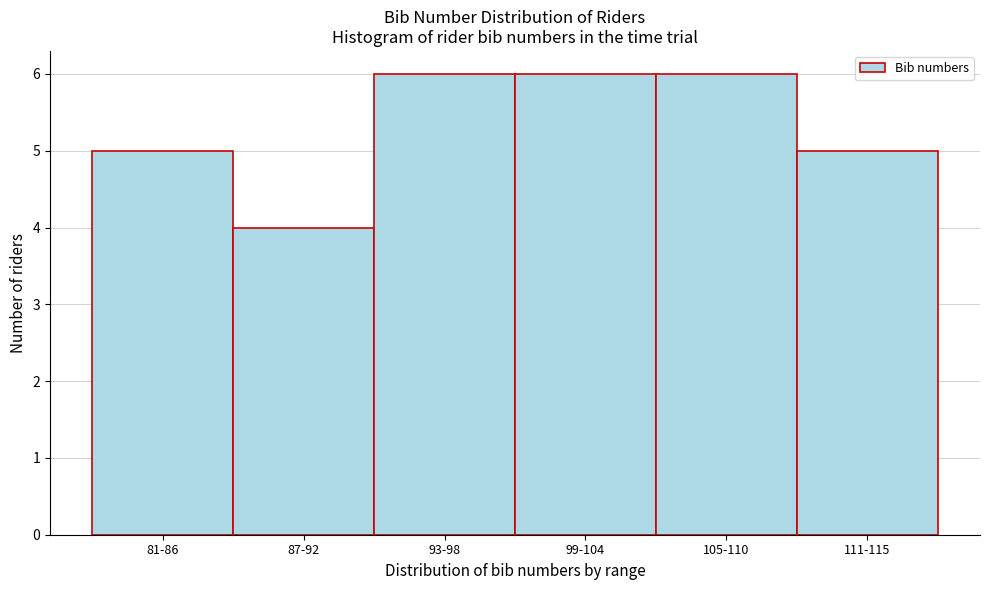

Reading left to right, list all the values displayed in this chart.

5	4	6	6	6	5